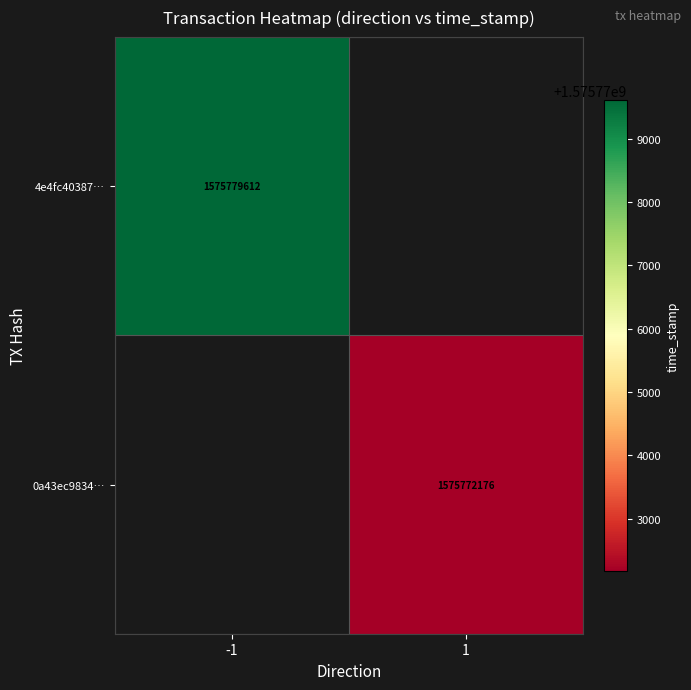

The value of 4e4fc40387… at -1 is 851605588. True or false?

False